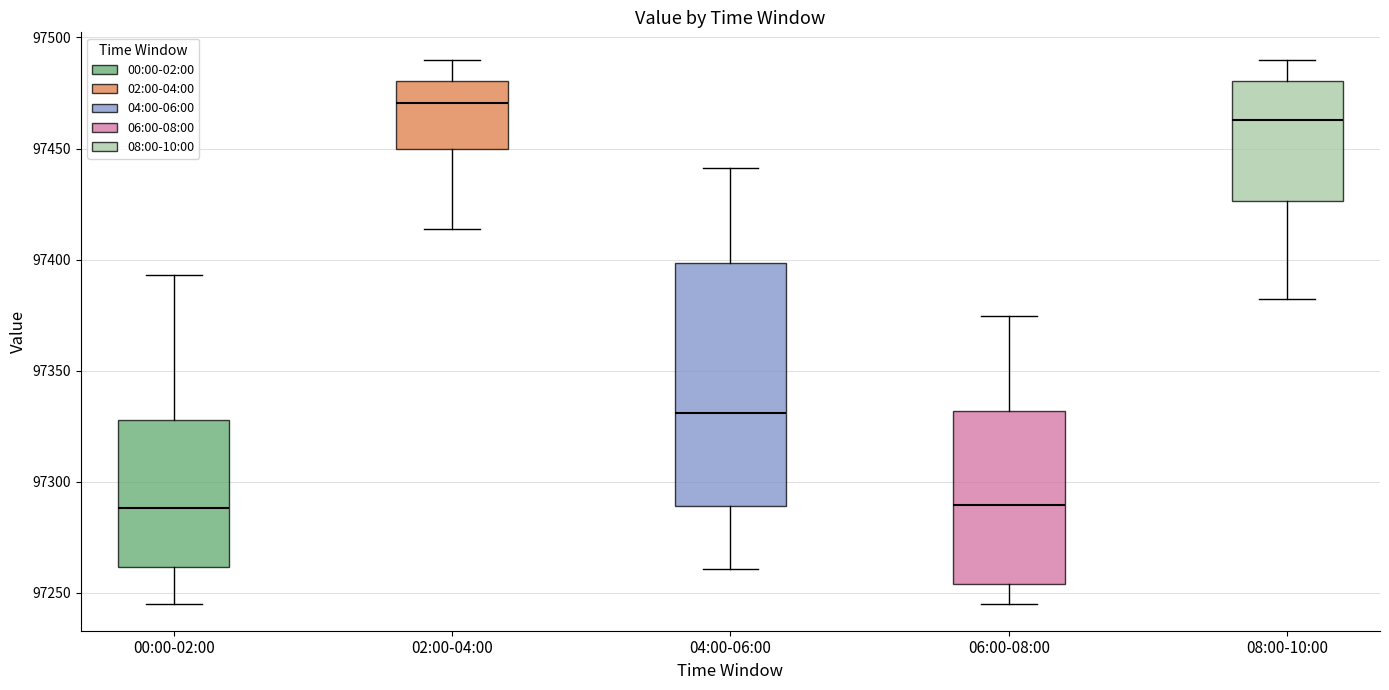

Reading left to right, transcribe this box plot: for each box, give where its median line is, the range the box spans, and where its two whiskers end, as read against the y-axis. The values are not printed on the chart, so give them approximately, as read against the axis.

00:00-02:00: median 97290, box 97260 to 97330, whiskers 97245 to 97395
02:00-04:00: median 97470, box 97450 to 97480, whiskers 97415 to 97490
04:00-06:00: median 97330, box 97290 to 97400, whiskers 97260 to 97440
06:00-08:00: median 97290, box 97255 to 97330, whiskers 97245 to 97375
08:00-10:00: median 97465, box 97425 to 97480, whiskers 97380 to 97490